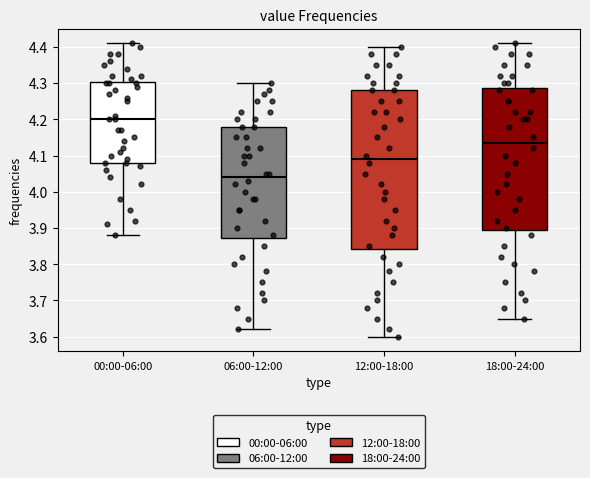

Where is the upper edge of the box for 12:00-18:00 on the y-axis? The values are not printed on the chart, so give them approximately, as read against the axis.

4.28